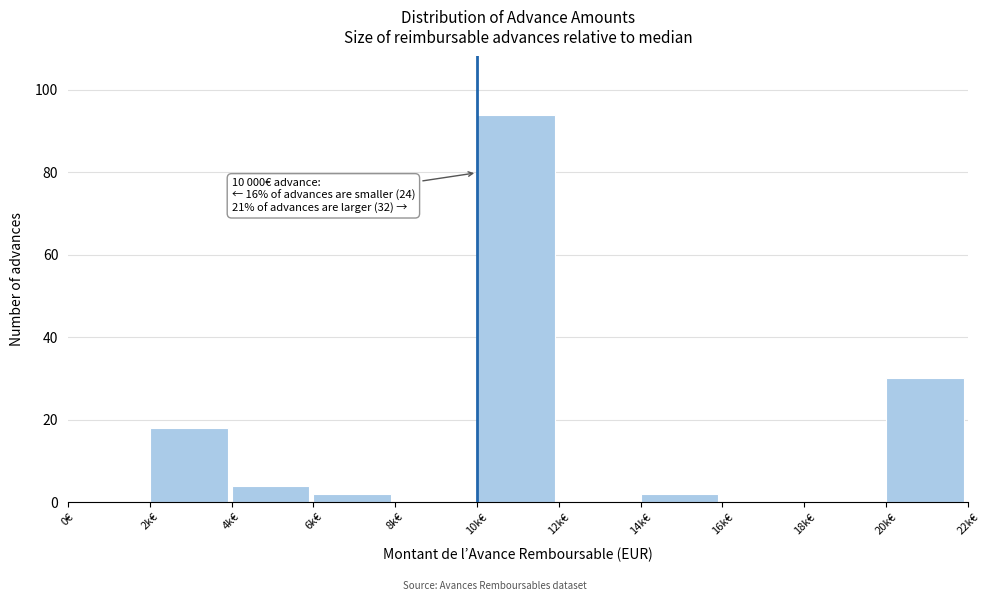

Reading left to right, extract all data points from this chart.

0€=0	2k€=18	4k€=4	6k€=2	8k€=0	10k€=94	12k€=0	14k€=2	16k€=0	18k€=0	20k€=30